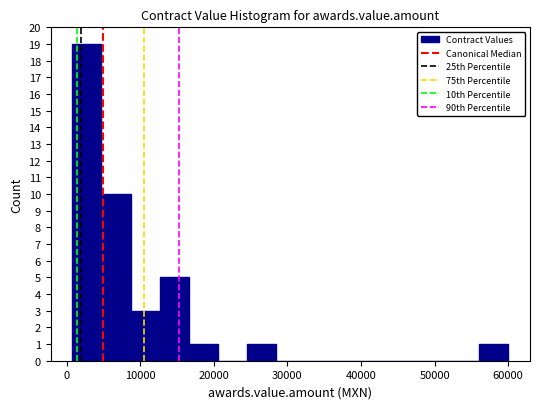

Around what value on the x-axis is the tallest bar? Give the approximate position of its centre, as read against the axis.

3000